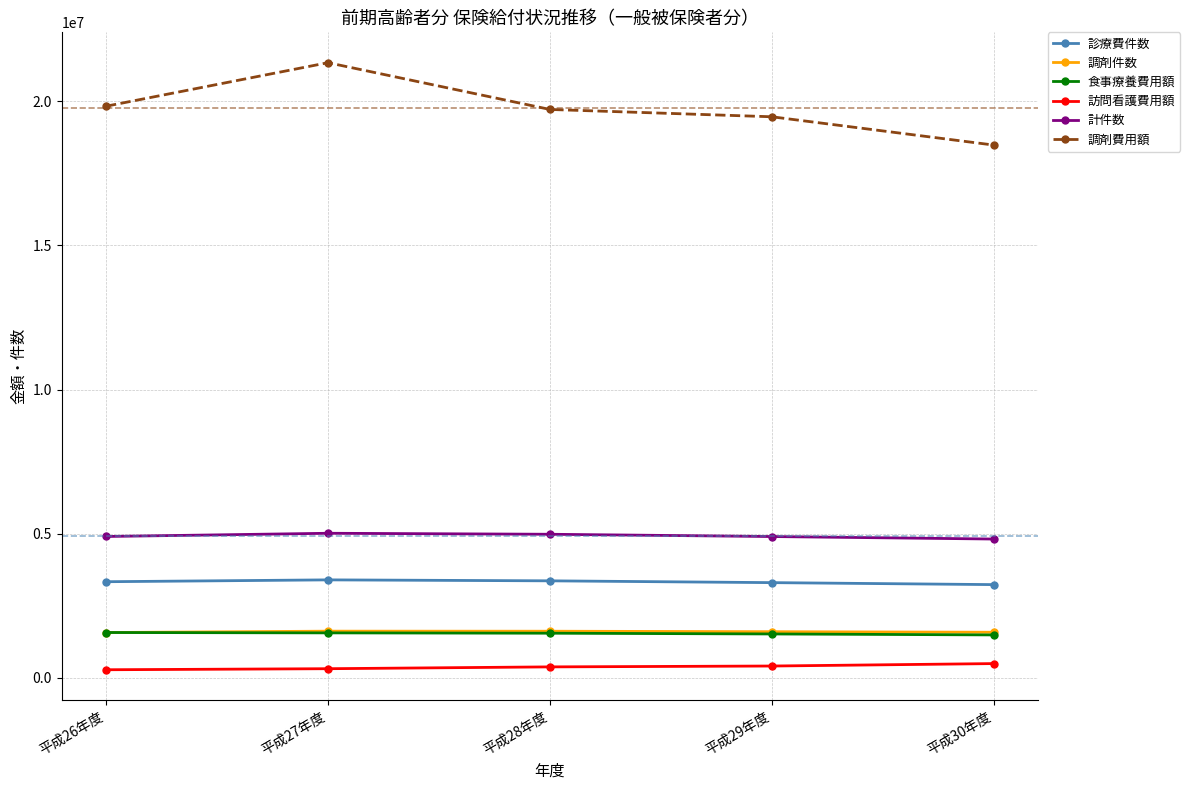

Does the chart have visible grid lines?

Yes